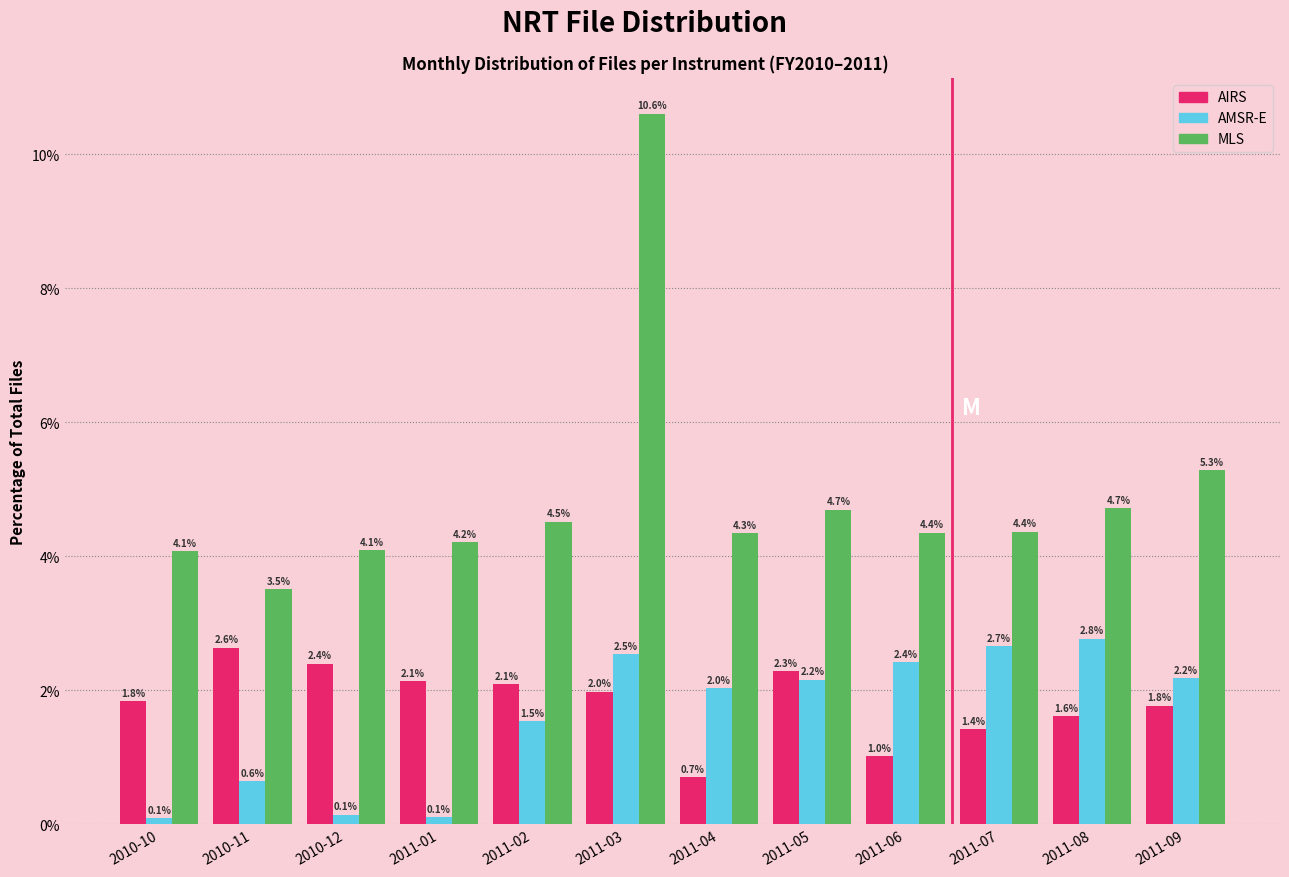

Reading left to right, transcribe all the data shown in this chart.

AIRS: 2010-10=1.8	2010-11=2.6	2010-12=2.4	2011-01=2.1	2011-02=2.1	2011-03=2.0	2011-04=0.7	2011-05=2.3	2011-06=1.0	2011-07=1.4	2011-08=1.6	2011-09=1.8
AMSR-E: 2010-10=0.1	2010-11=0.6	2010-12=0.1	2011-01=0.1	2011-02=1.5	2011-03=2.5	2011-04=2.0	2011-05=2.2	2011-06=2.4	2011-07=2.7	2011-08=2.8	2011-09=2.2
MLS: 2010-10=4.1	2010-11=3.5	2010-12=4.1	2011-01=4.2	2011-02=4.5	2011-03=10.6	2011-04=4.3	2011-05=4.7	2011-06=4.4	2011-07=4.4	2011-08=4.7	2011-09=5.3